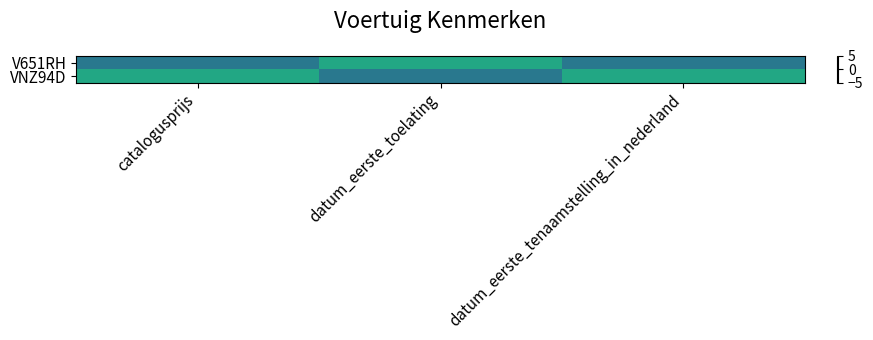

At which category is the sum across all series the highest?

catalogusprijs